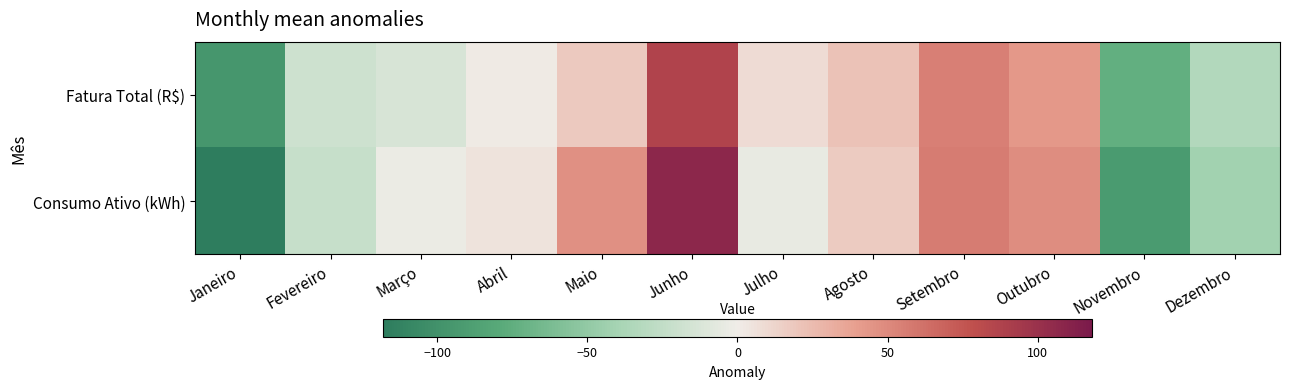

Reading left to right, list all the values displayed in this chart.

Fatura Total (R$): Janeiro=-95.7	Fevereiro=-18.8	Março=-13.4	Abril=1.5	Maio=17.9	Junho=87.5	Julho=8.7	Agosto=21.6	Setembro=54.9	Outubro=43.3	Novembro=-74.1	Dezembro=-33.4
Consumo Ativo (kWh): Janeiro=-117.9	Fevereiro=-22.9	Março=-1.9	Abril=5.1	Maio=46.1	Junho=107.1	Julho=-3.9	Agosto=17.1	Setembro=57.1	Outubro=48.1	Novembro=-91.9	Dezembro=-41.9